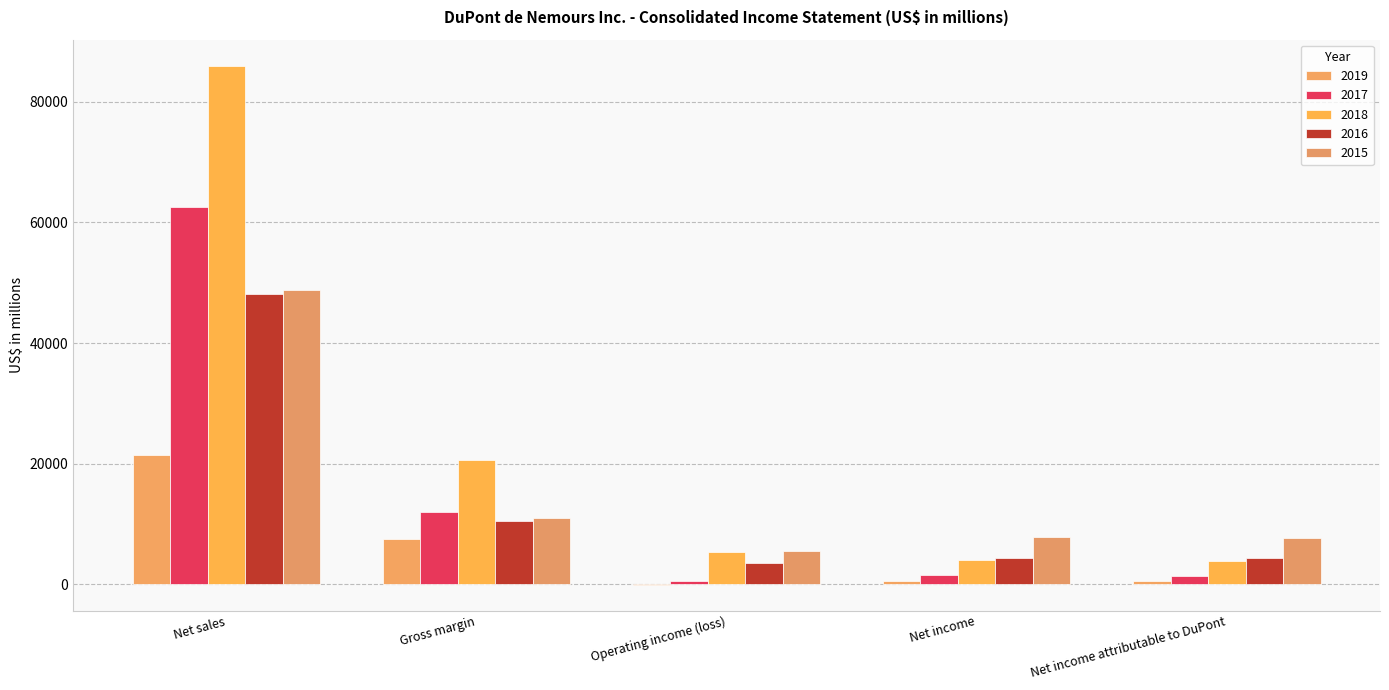

The value of 2015 at Net income is 4128. True or false?

False